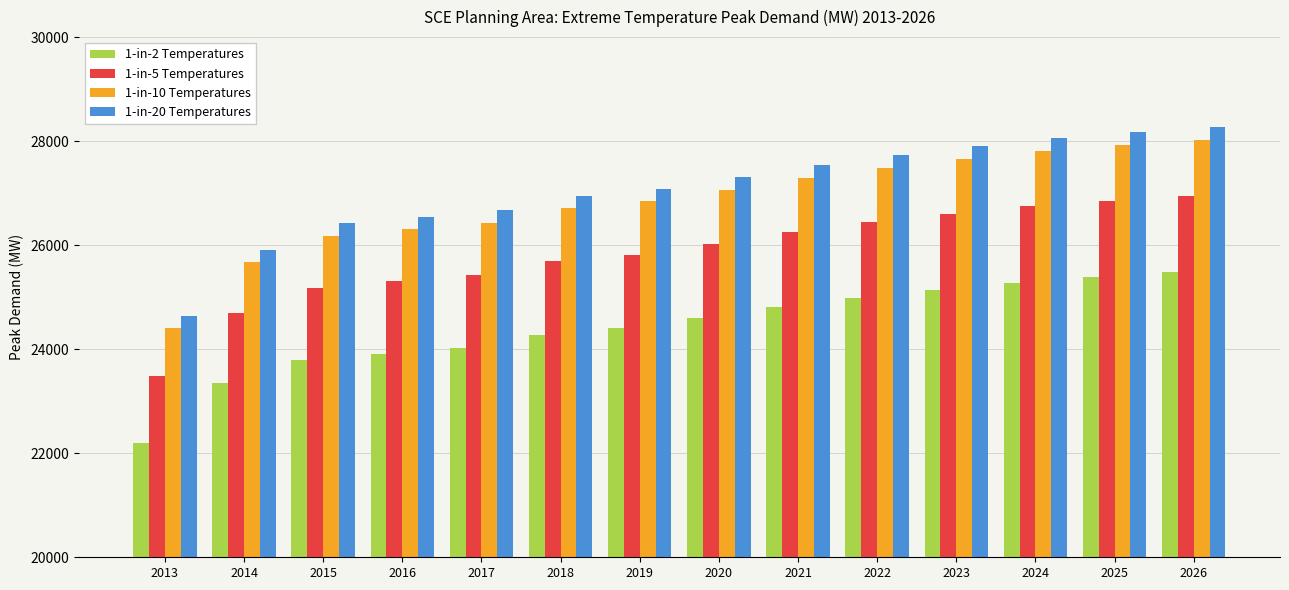

Between 2019 and 2024, which series saw the biggest shift?

1-in-20 Temperatures